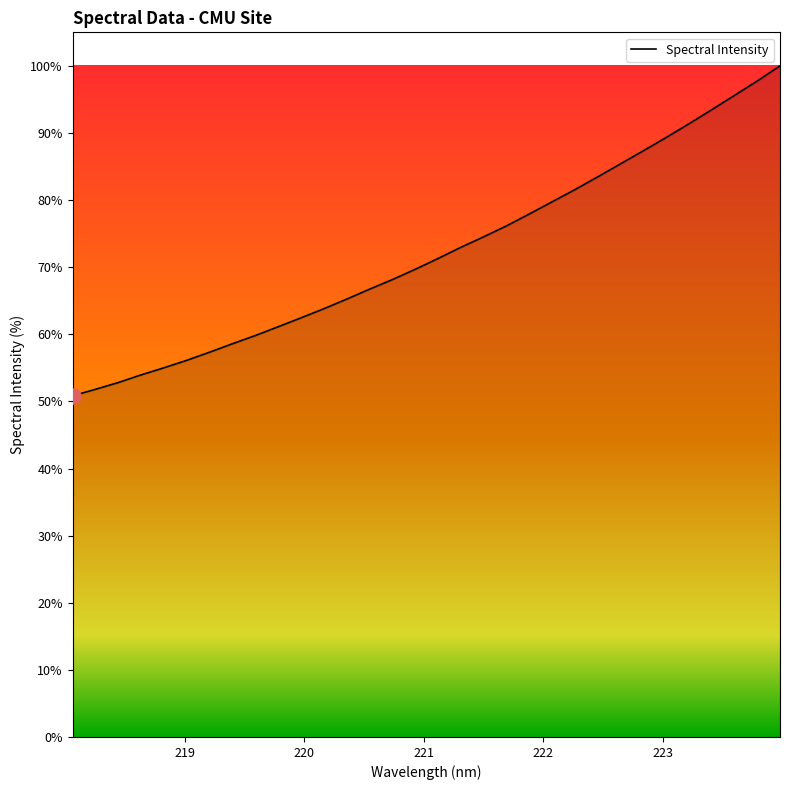

What is the maximum value shown in the chart?

100.0